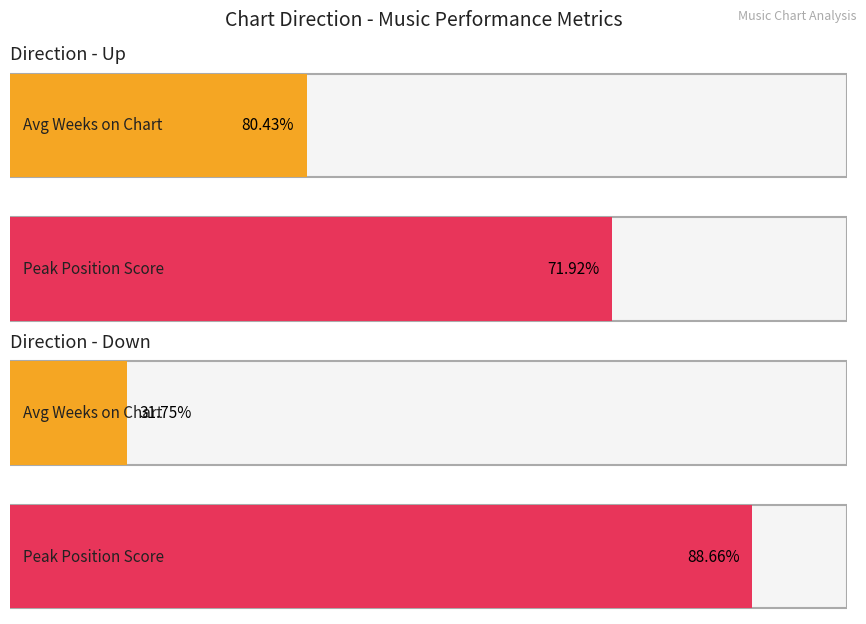

At how many categories does at least one series exceed 29?

2